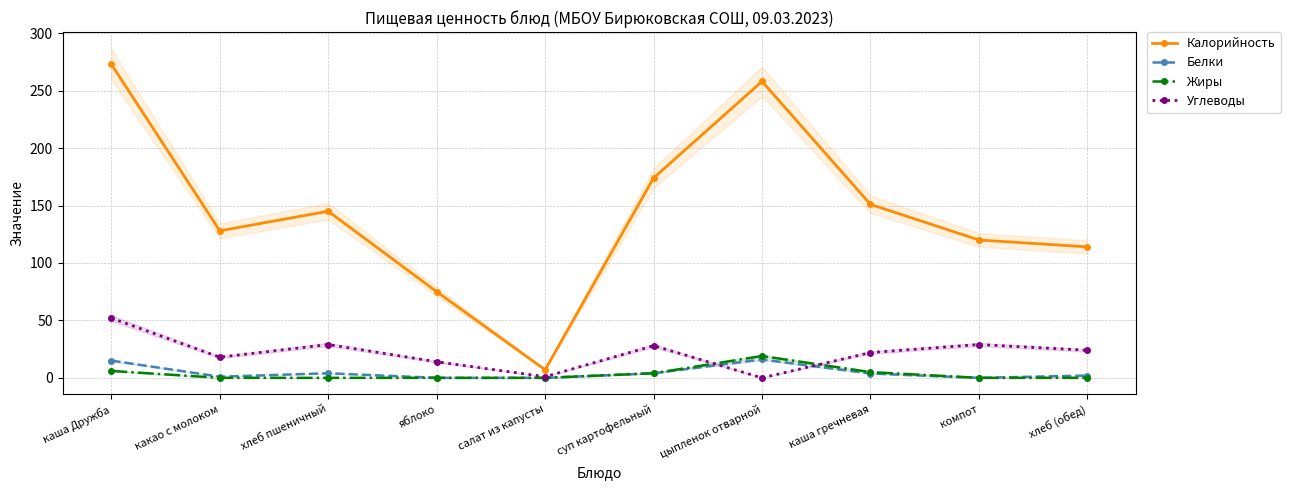

What is the label of the 1st point from the left?

каша Дружба